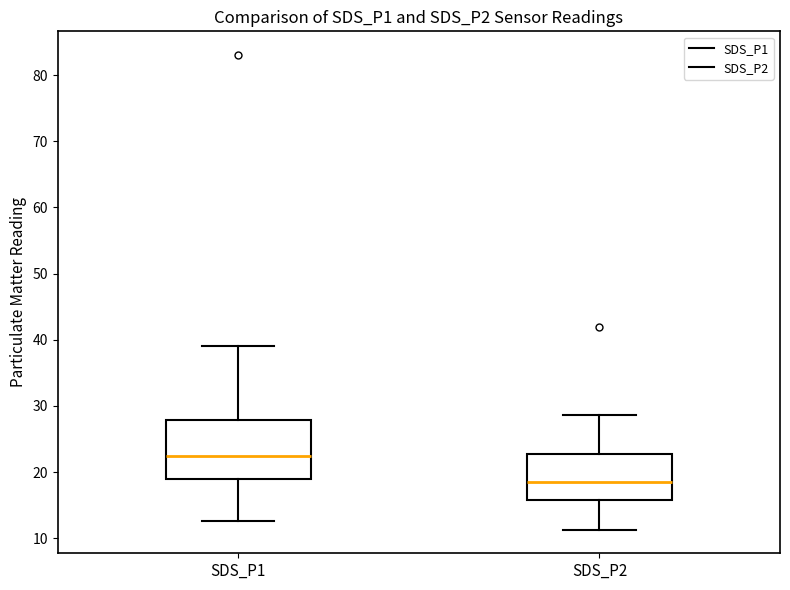

Comparing the boxes themselves (not the whiskers), which one is the tallest?

SDS_P1